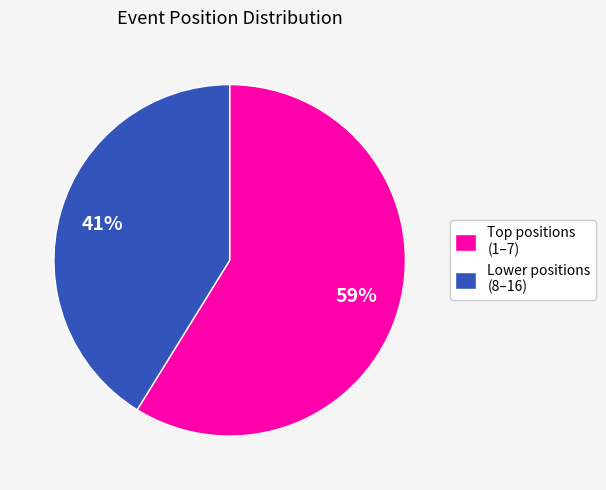

How many slices are in this pie chart?

2